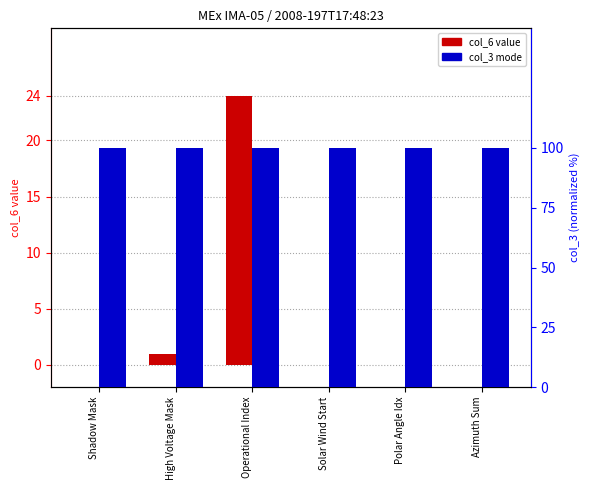

Reading right to left, list all the values displayed in this chart.

col_6 value: 0	0	0	24	1	0
col_3 (mode, normalized): 100	100	100	100	100	100